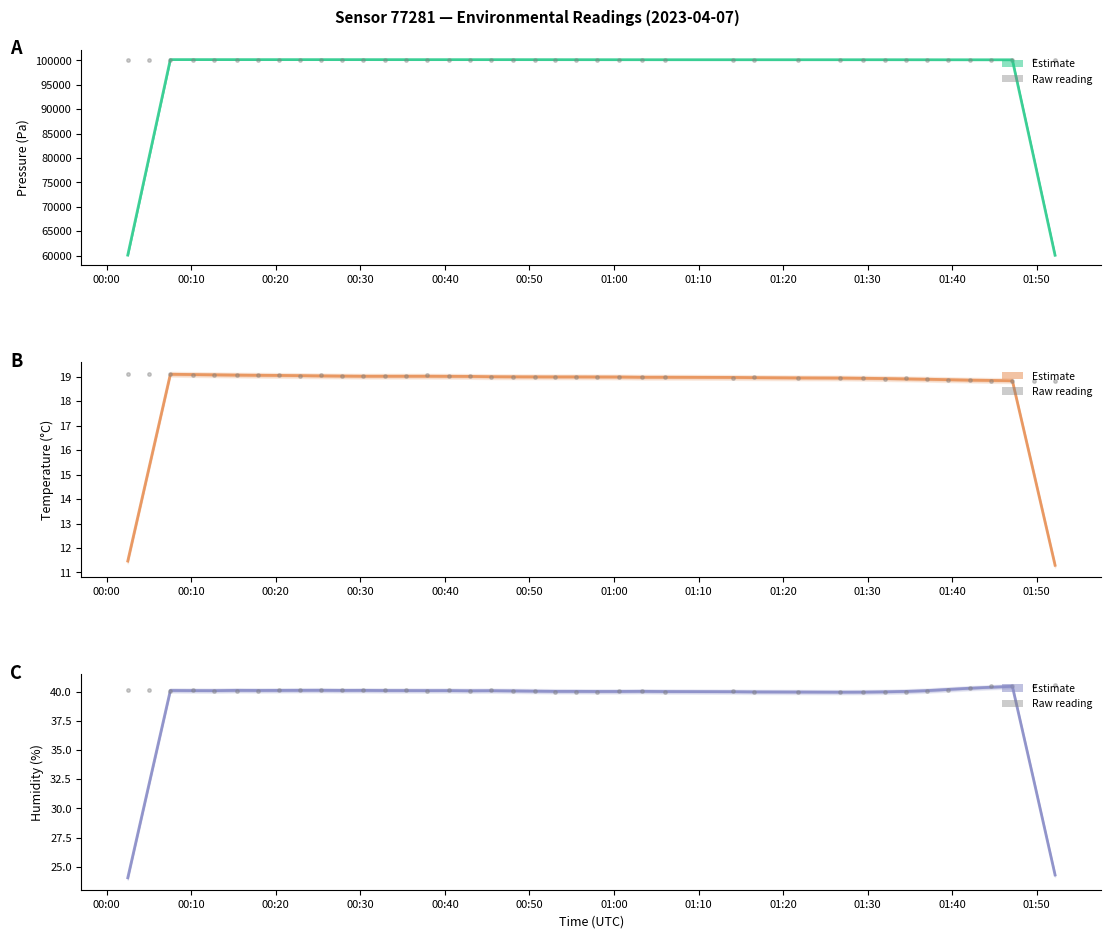

The value of pressure (raw) at 01:50 is 100146.4. True or false?

True